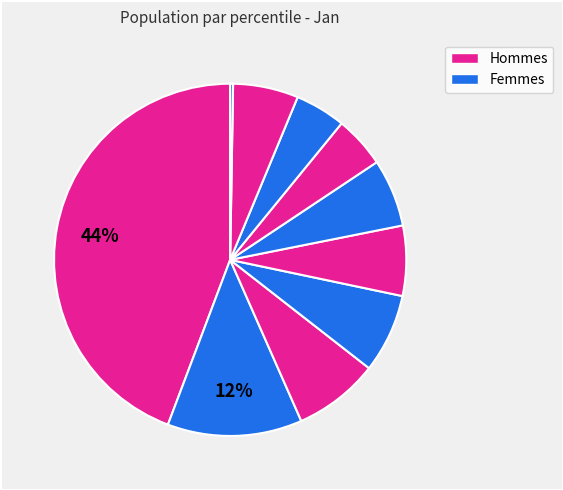

Count the number of slices in the pie.

10